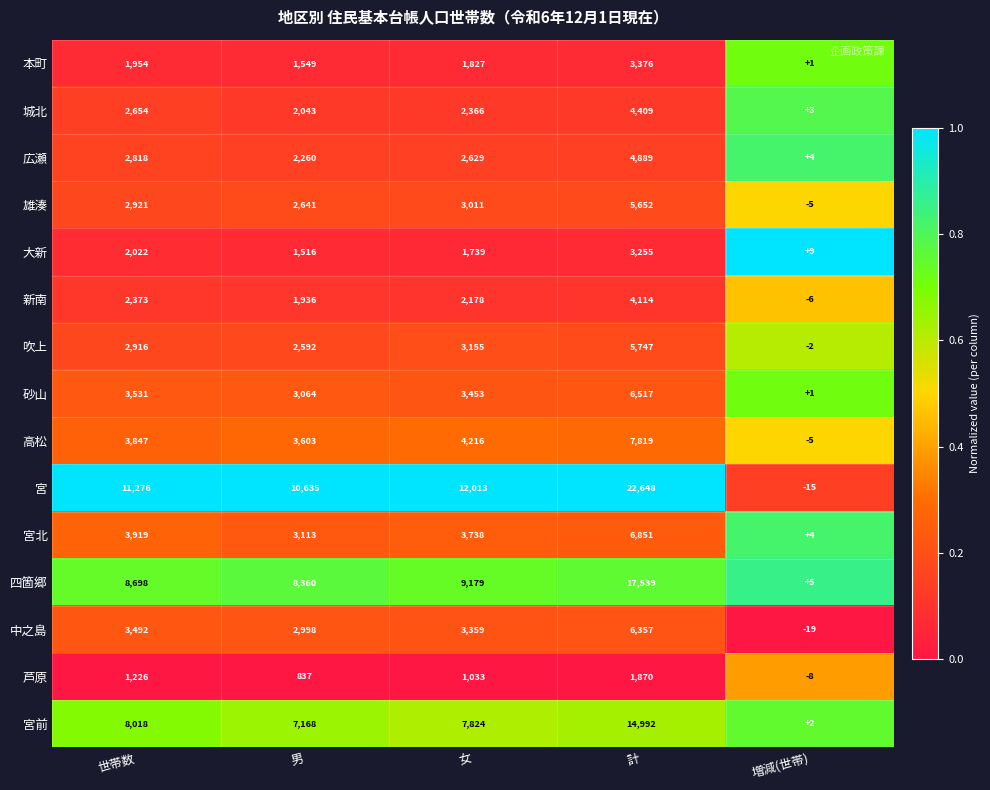

Which series has the largest range (max minus min)?

宮